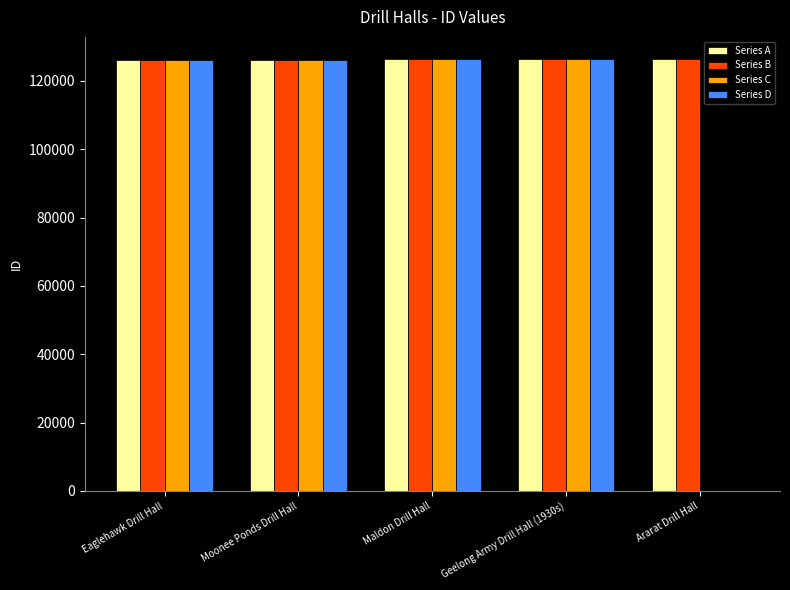

Where is Series D nearest to the value 63152?

Eaglehawk Drill Hall